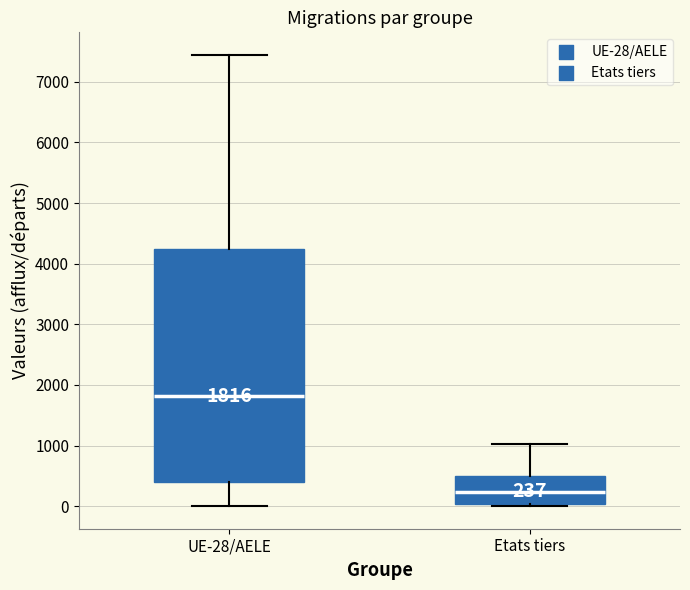

Comparing the boxes themselves (not the whiskers), which one is the tallest?

UE-28/AELE